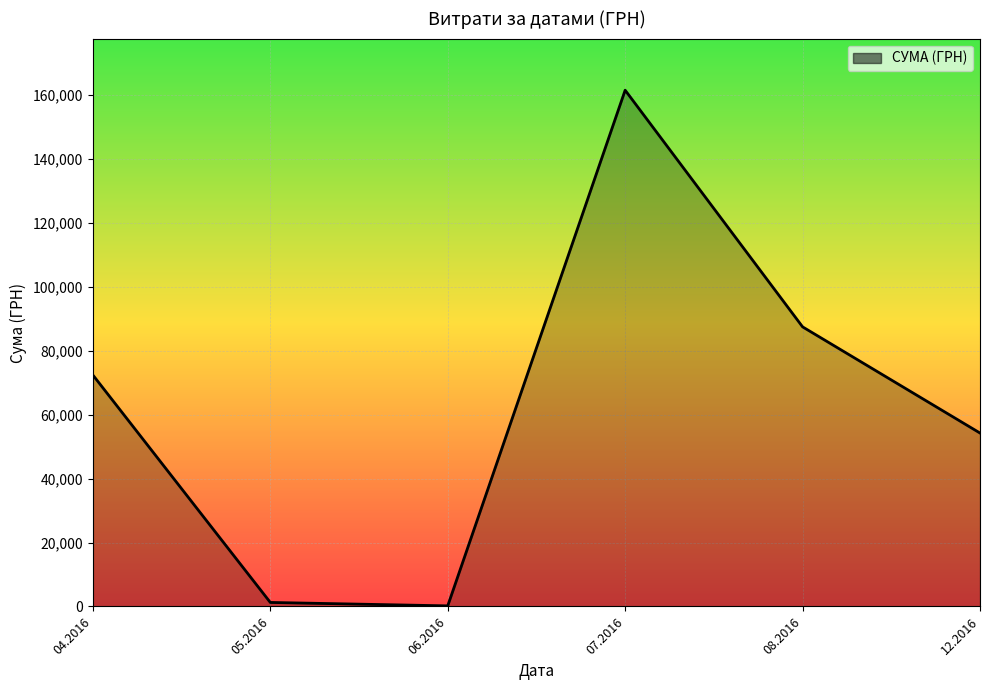

Approximately how many times larger is the value at 07.2016 compared to 08.2016?

1.8